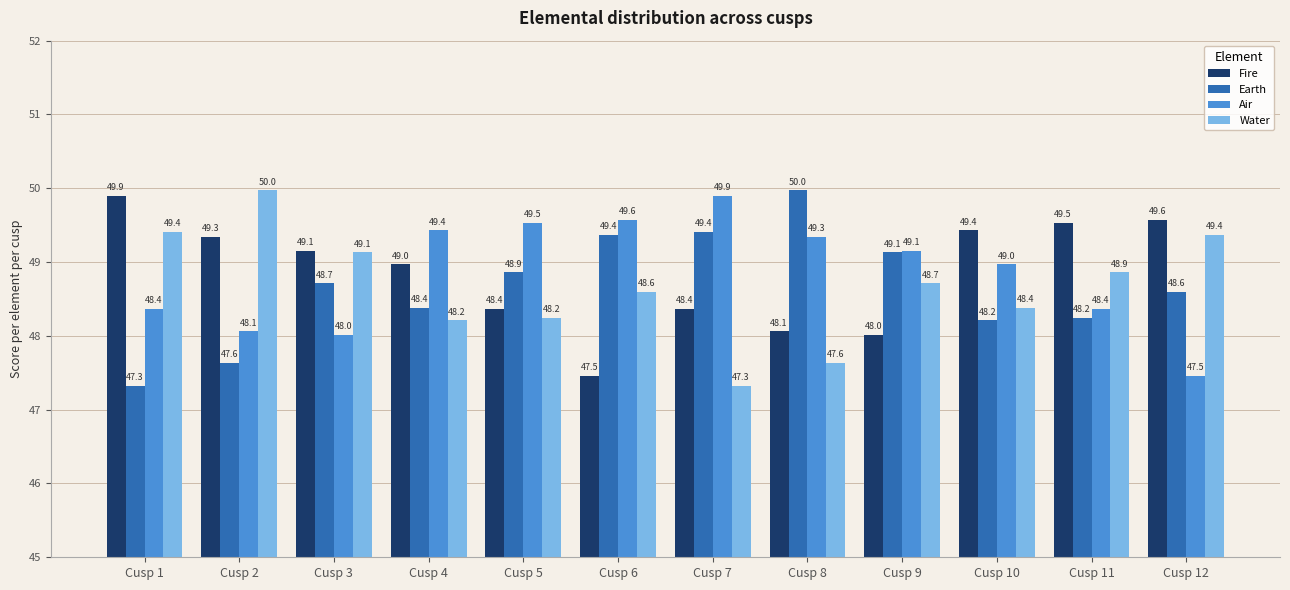

Is it true that Earth equals 65.7 at Cusp 11?

False